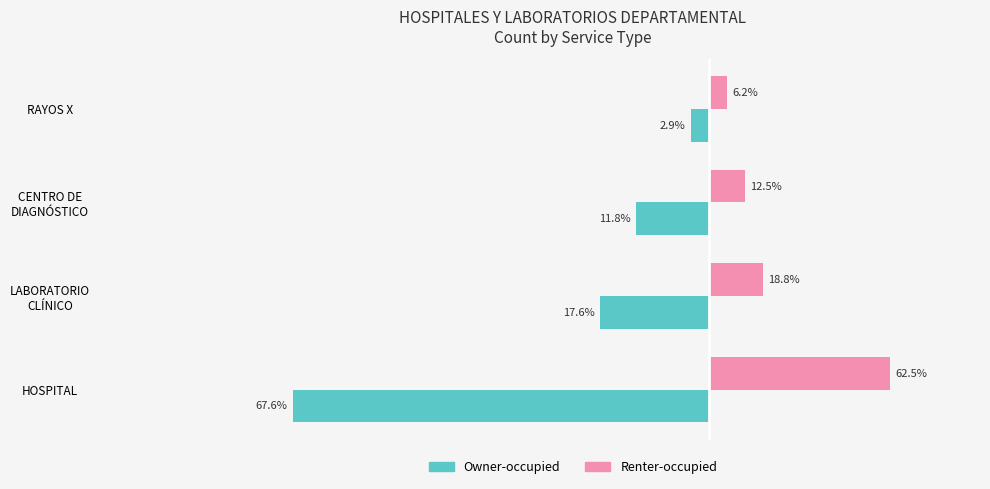

What are all the series names shown in the legend?

Owner-occupied, Renter-occupied